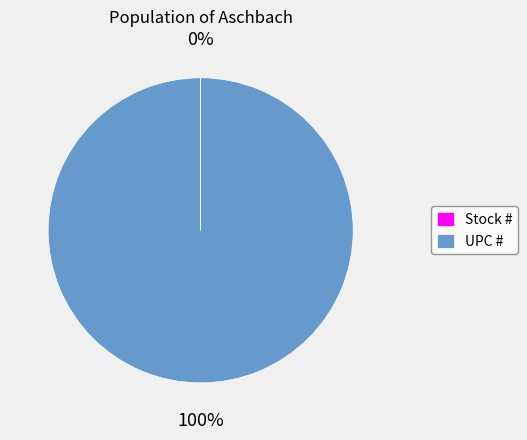

Which slice is the largest?

UPC #